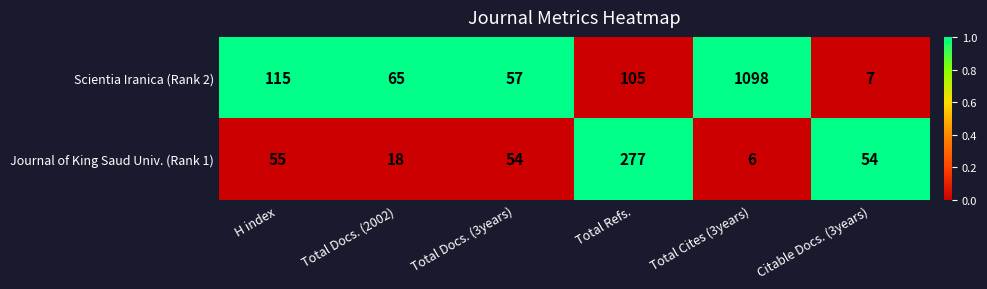

List the series in order of their peak value, lowest first.

Journal of King Saud Univ. (Rank 1), Scientia Iranica (Rank 2)